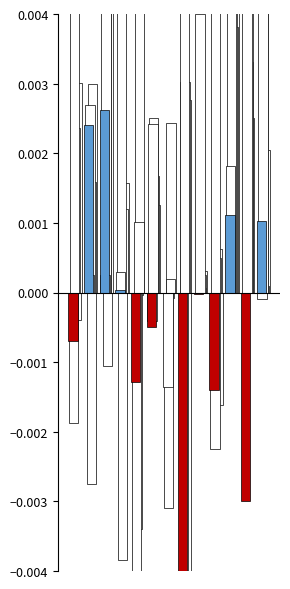

How many negative values does the 2017 series have?

3